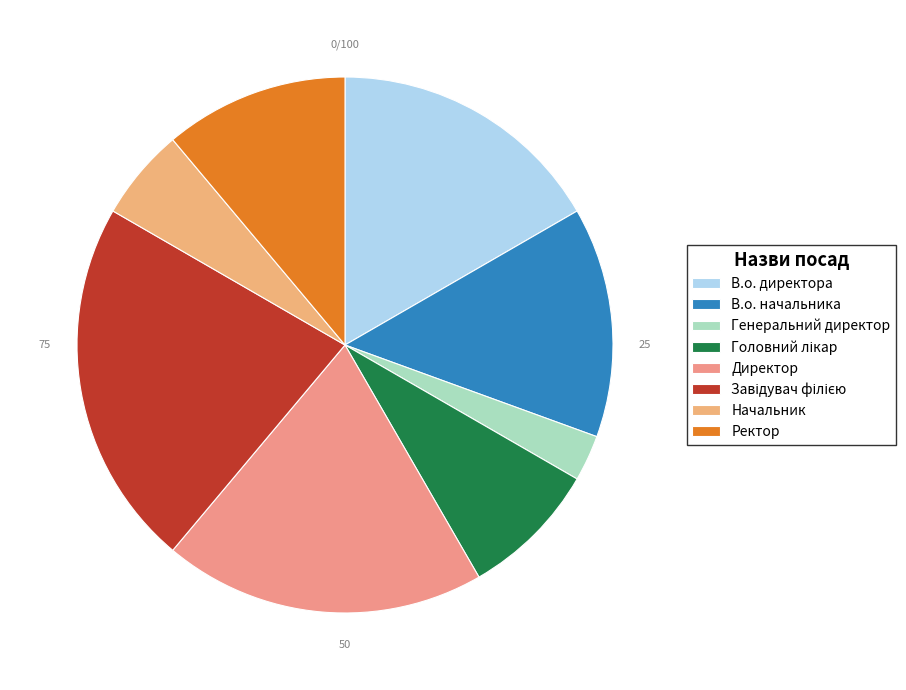

Does Директор account for over 50% of the chart?

No